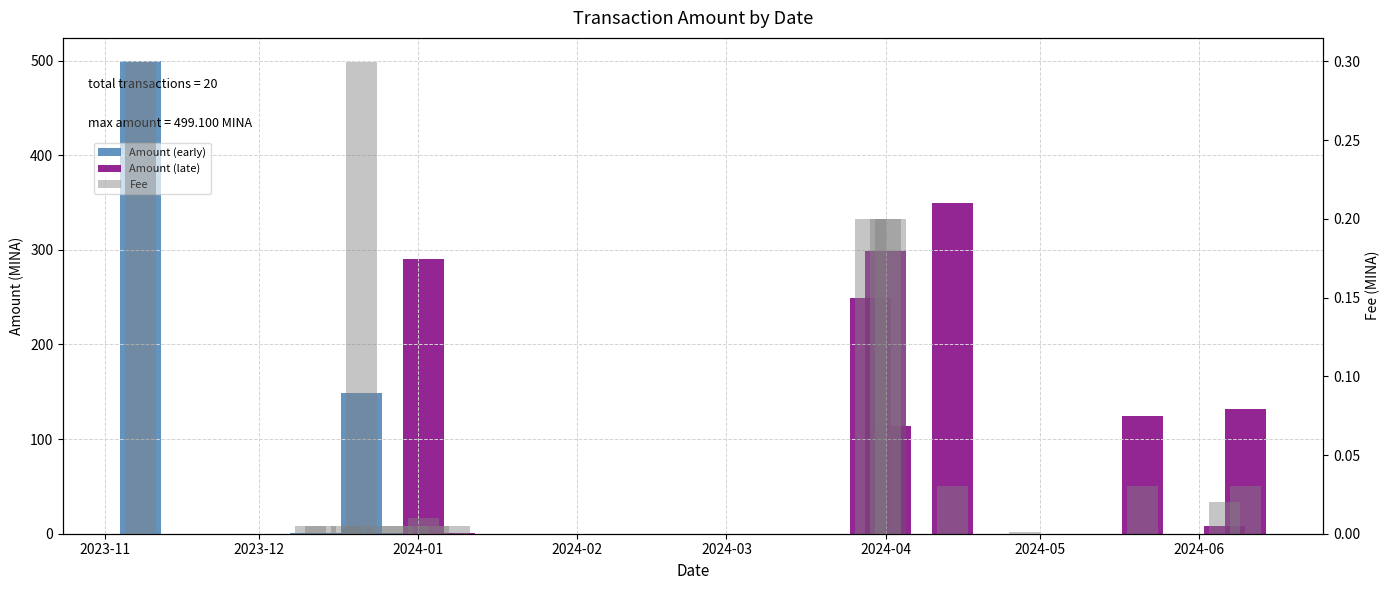

Reading left to right, extract all data points from this chart.

0.3	0.0	0.0	0.0	0.0	0.3	0.0	0.0	0.0	0.0	0.0	0.0	0.2	0.2	0.2	0.0	0.0	0.0	0.0	0.0